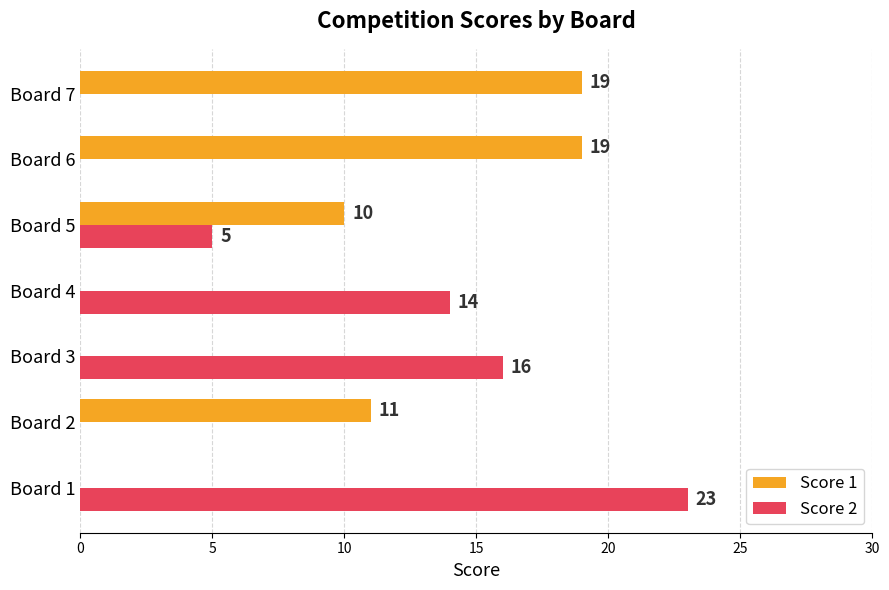

What is the sum of the Score 2 values at Board 4 and Board 6?

14